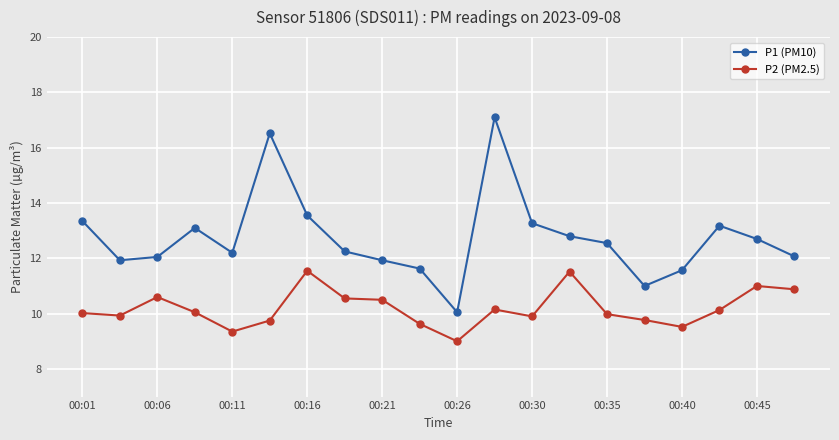

True or false: P1 (PM10) has more than 0 points higher than both neighbors.

True